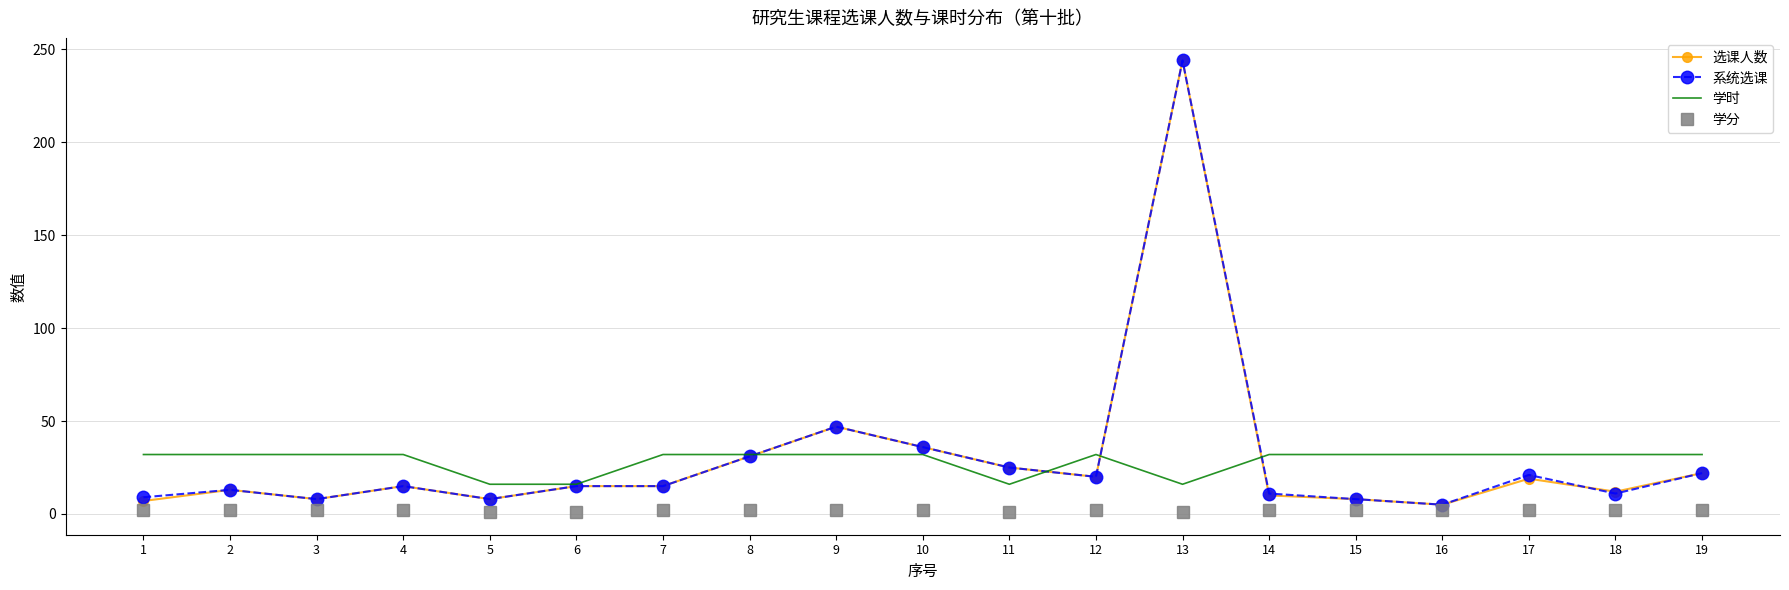

True or false: 学时 and 学分 intersect in this chart.

False